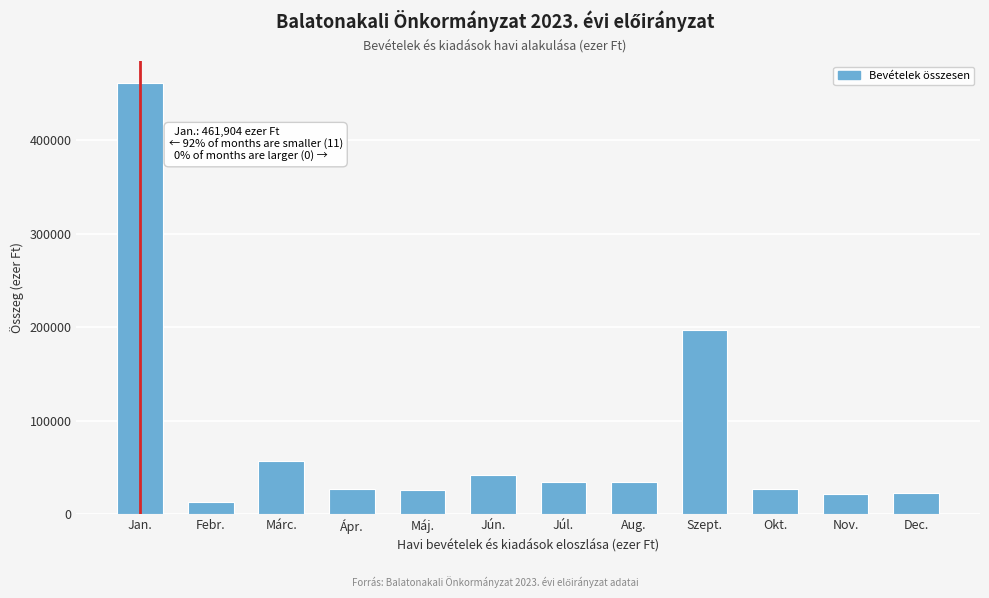

Where is the data nearest to the value 237286?

Szept.